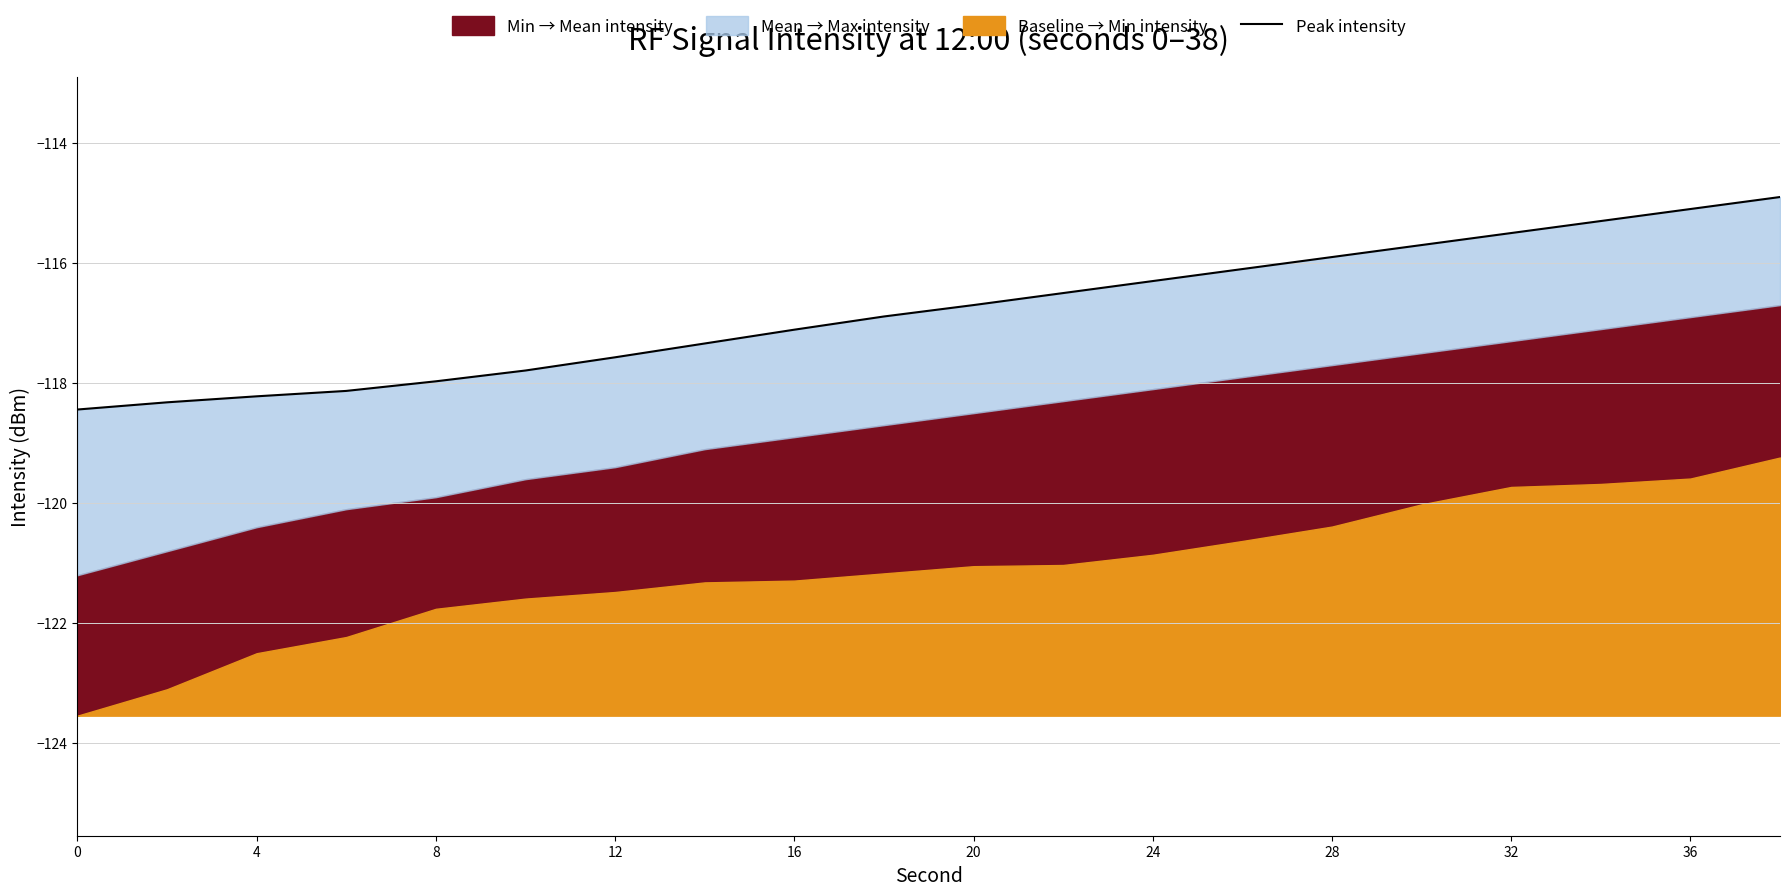

What is the difference between the maximum and minimum values?

3.5